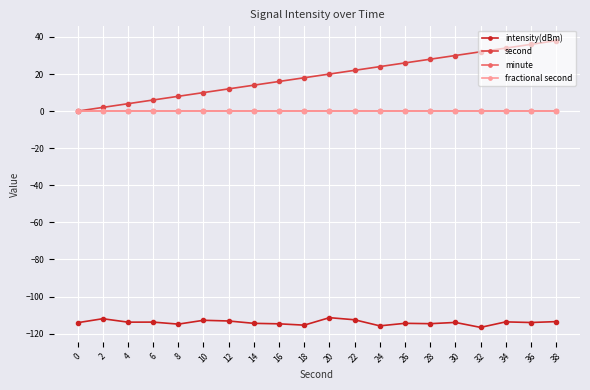

What is the difference between the highest and lowest values at 20?

131.4